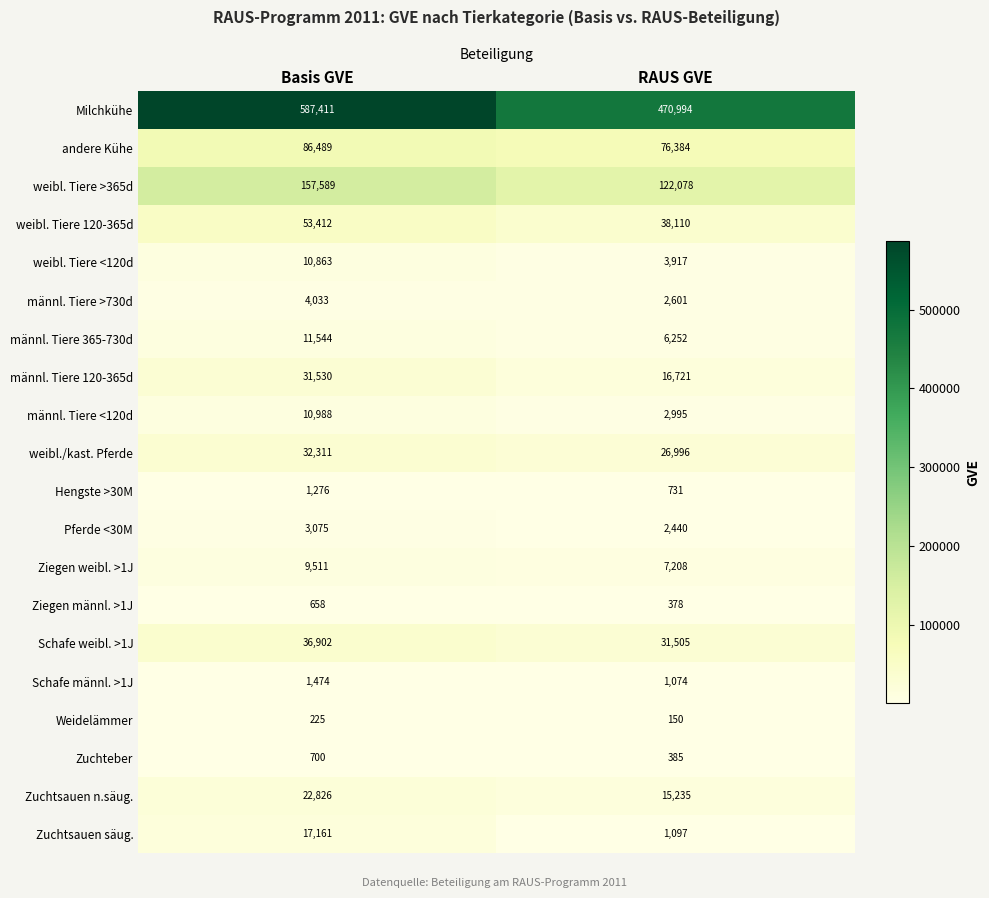

What is the minimum value shown in the chart?

150